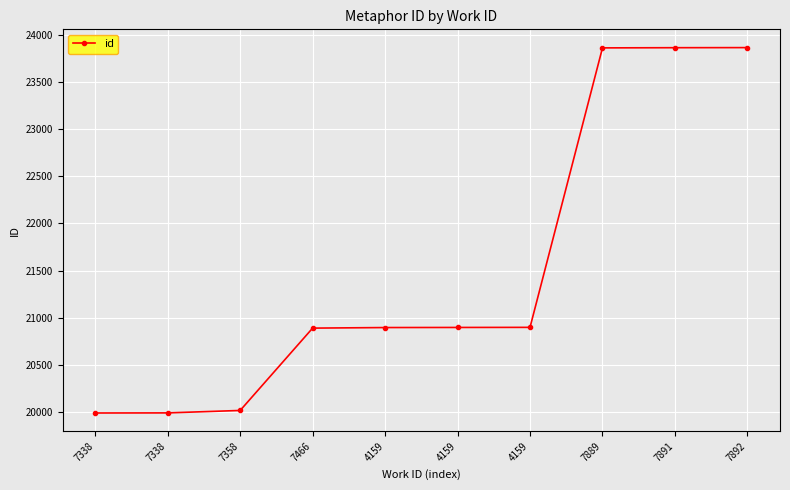

What is the value of the 2nd point from the left?

19986